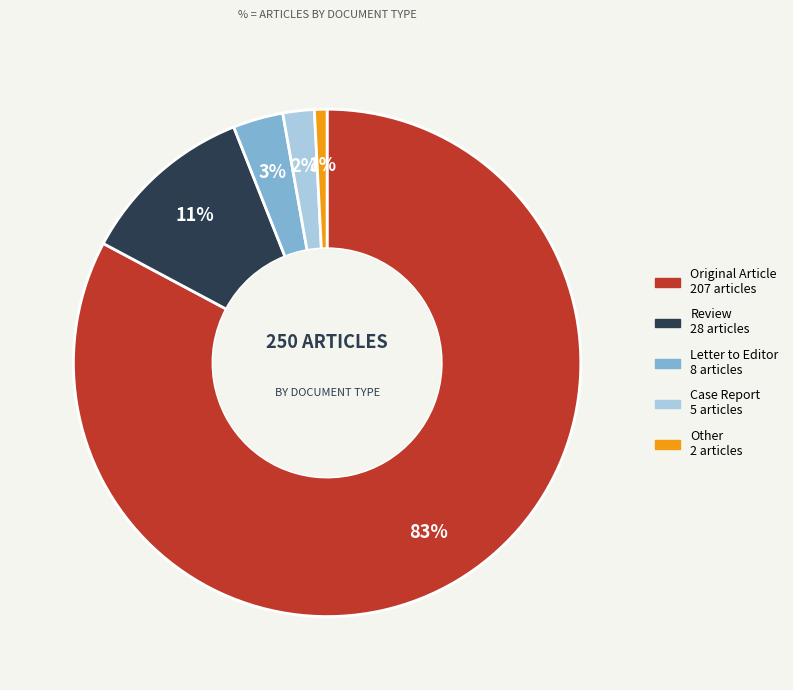

Which slice represents more than half of the pie?

Original Article